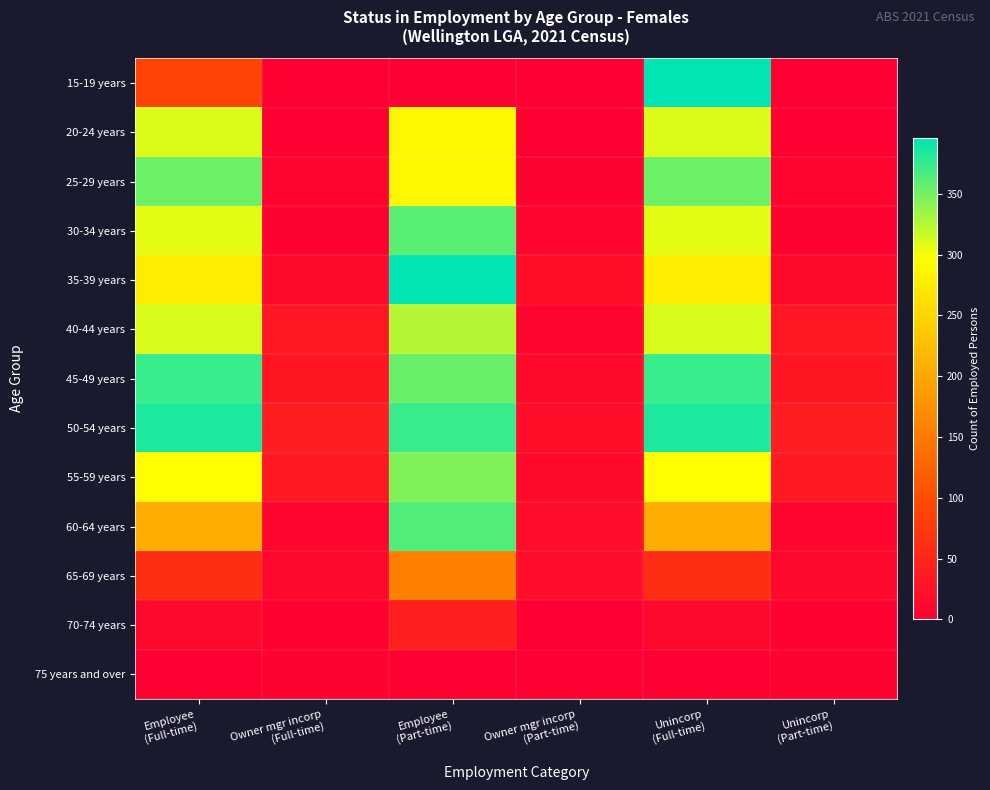

At how many categories does at least one series exceed 168?

3